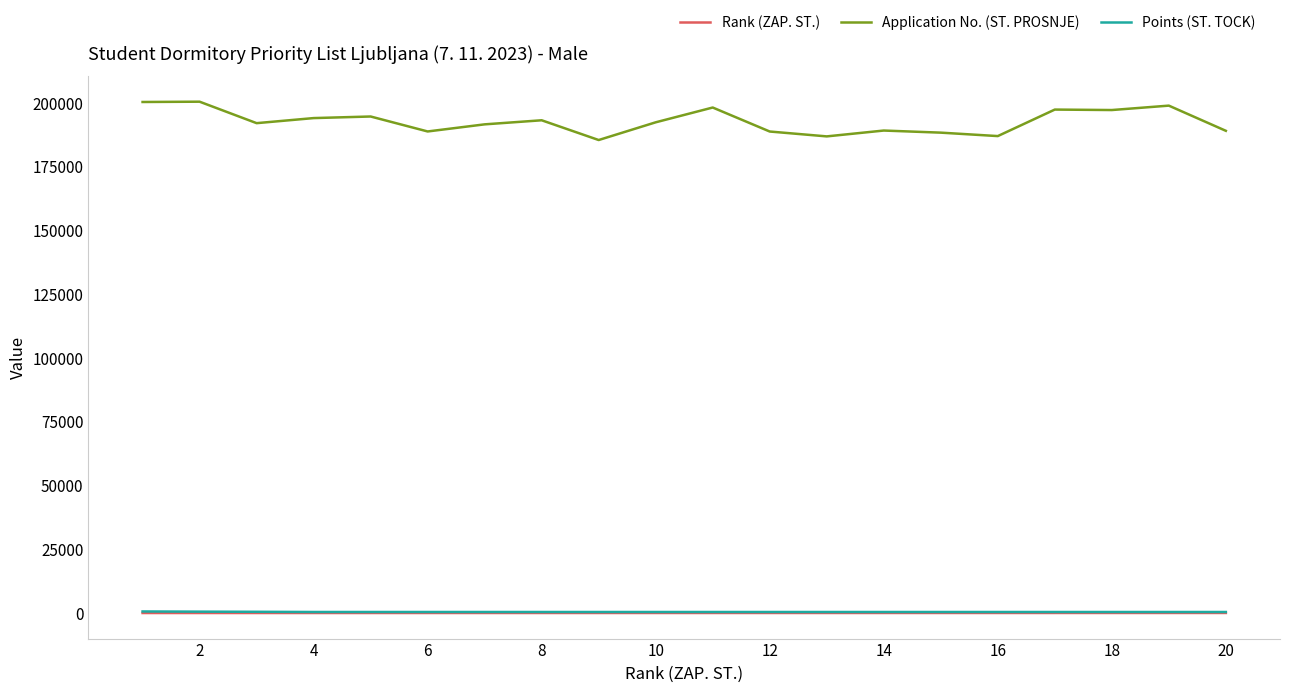

True or false: Application No. (ST. PROSNJE) and Points (ST. TOCK) intersect in this chart.

False